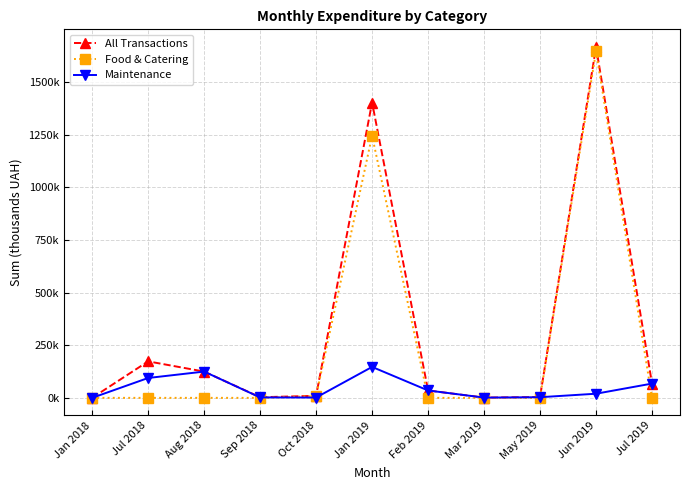

At how many categories does at least one series exceed 1303?

2